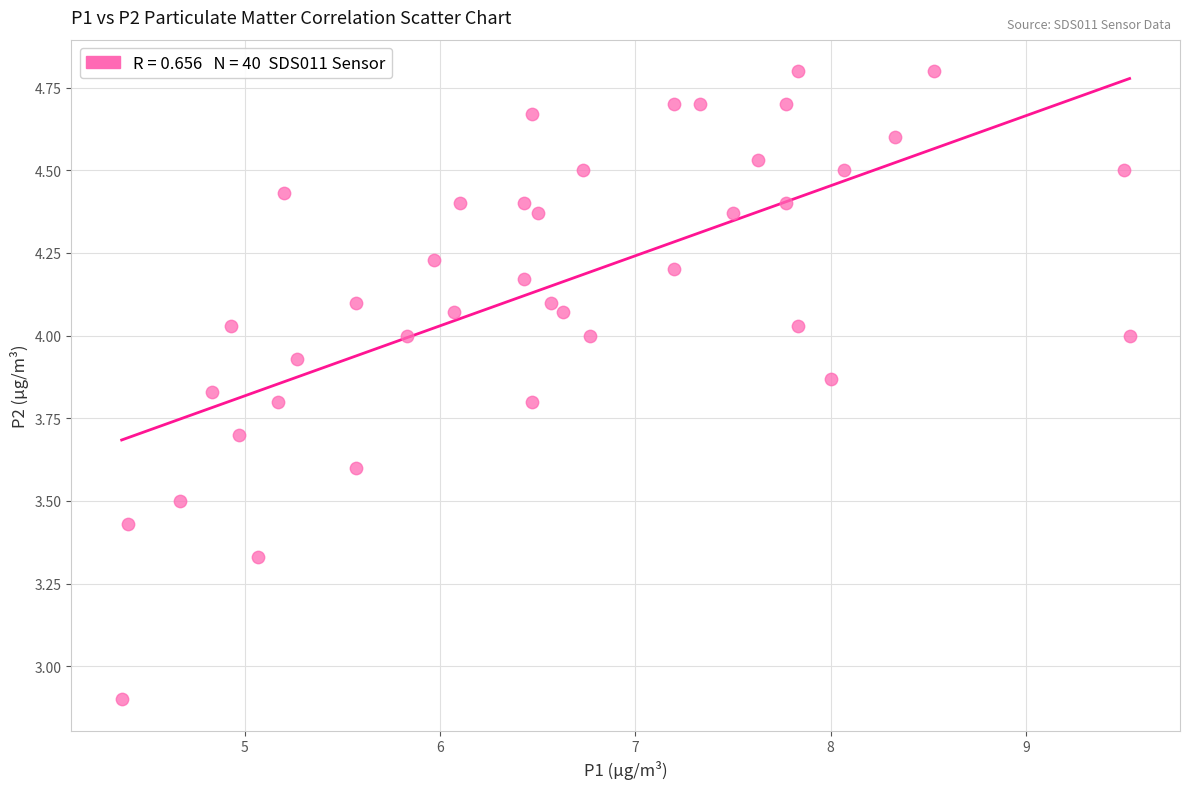

What is the range of Y values (max minus min)?

1.9